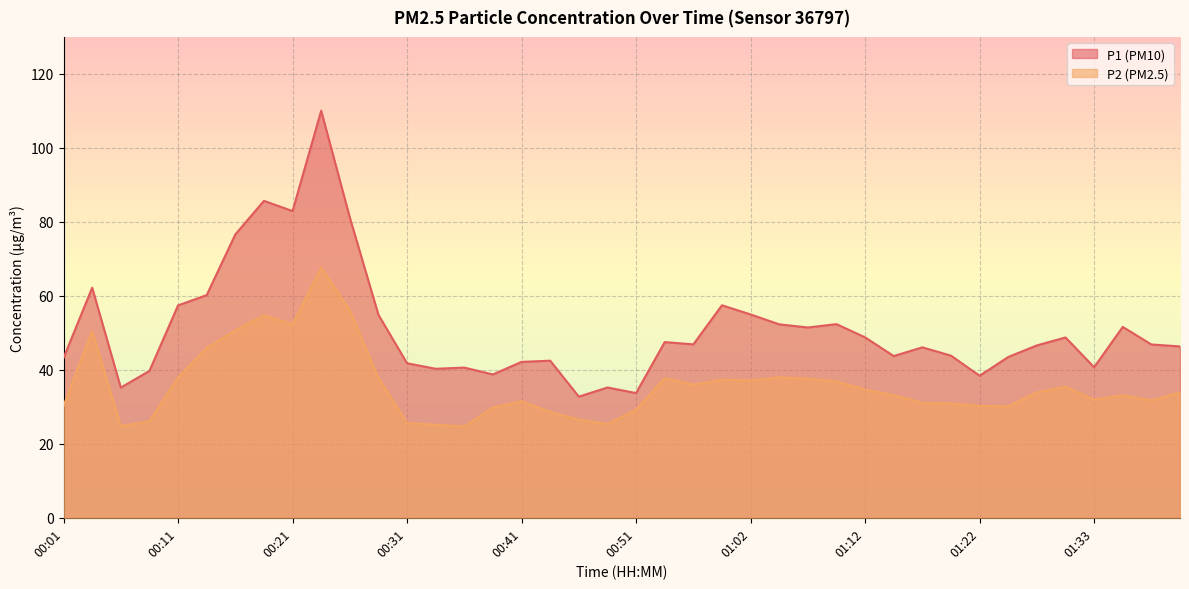

What is the label of the 30th point from the left?

01:15